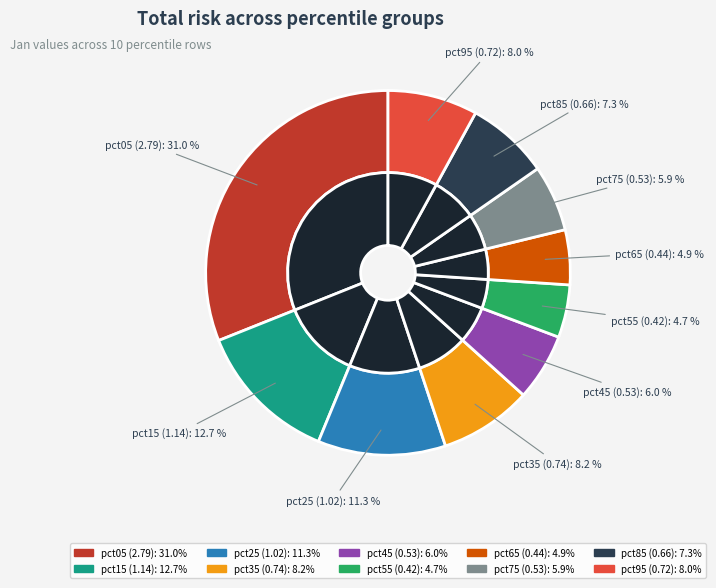

Combined, do pct45 and pct35 account for over 50%?

No